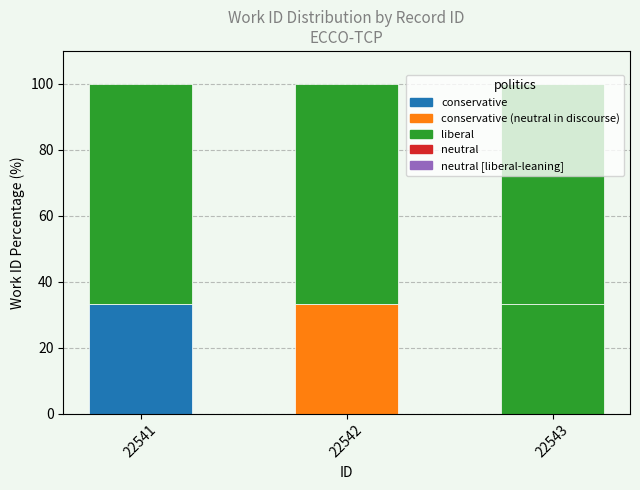

Is the value of liberal at 22541 greater than the value of conservative (neutral in discourse) at 22543?

No